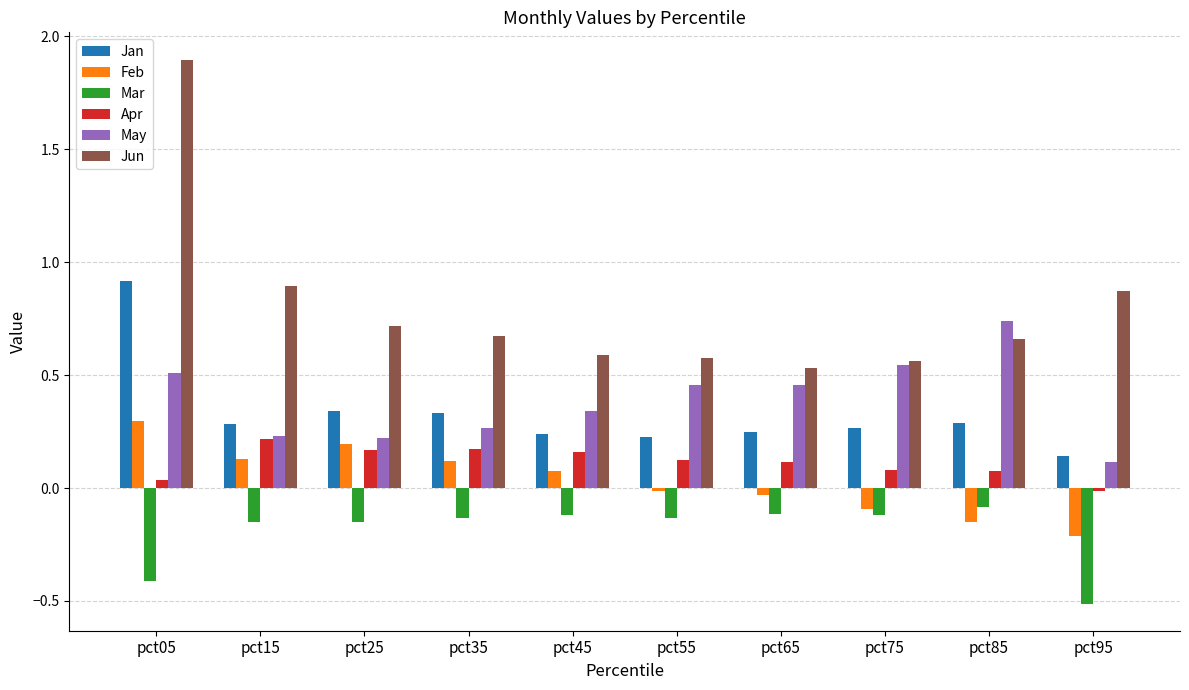

Which label corresponds to the smallest value in the chart?

pct95